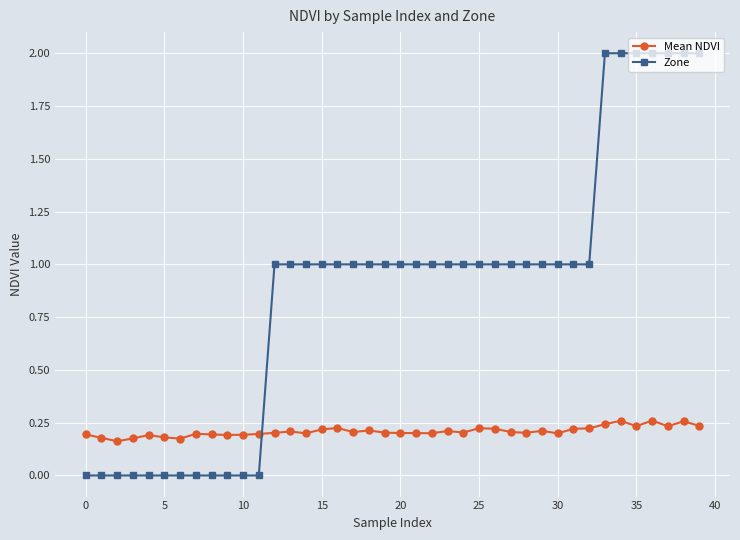

Which series has the largest total across all categories?

Zone